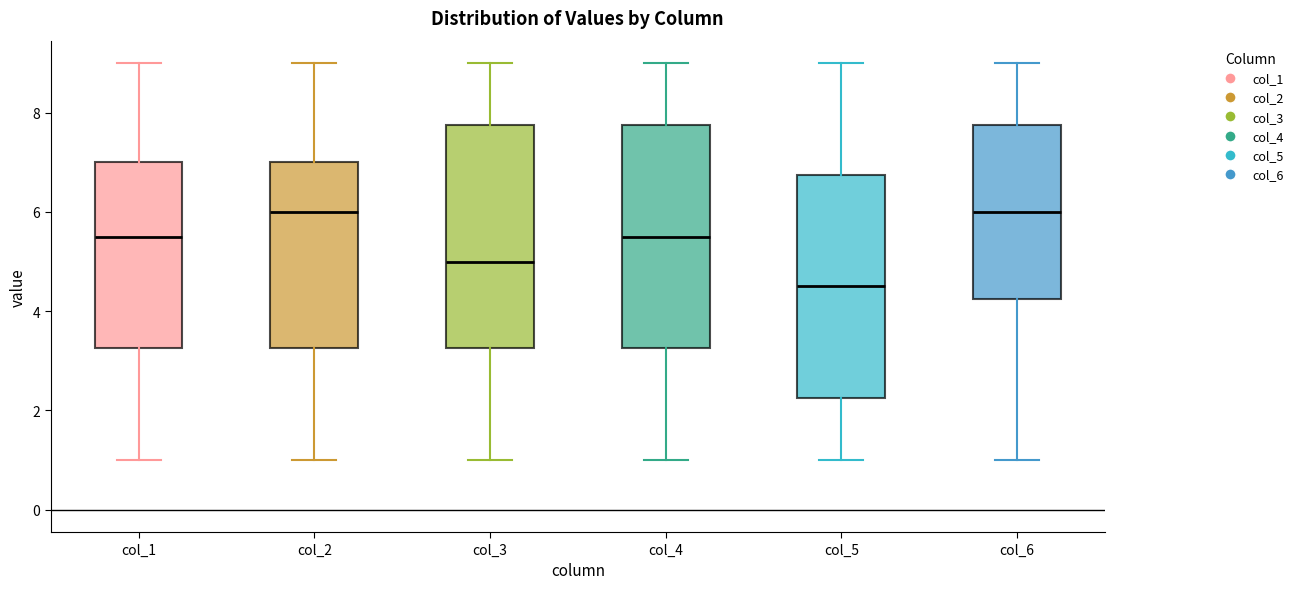

Reading left to right, transcribe this box plot: for each box, give where its median line is, the range the box spans, and where its two whiskers end, as read against the y-axis. The values are not printed on the chart, so give them approximately, as read against the axis.

col_1: median 5.6, box 3.2 to 7.0, whiskers 1.0 to 9.0
col_2: median 6.0, box 3.2 to 7.0, whiskers 1.0 to 9.0
col_3: median 5.0, box 3.2 to 7.8, whiskers 1.0 to 9.0
col_4: median 5.6, box 3.2 to 7.8, whiskers 1.0 to 9.0
col_5: median 4.6, box 2.2 to 6.8, whiskers 1.0 to 9.0
col_6: median 6.0, box 4.2 to 7.8, whiskers 1.0 to 9.0